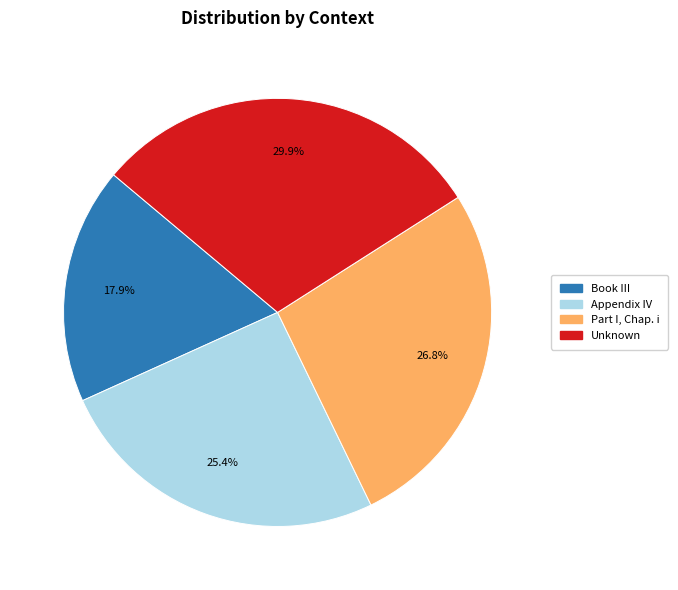

Which category has the biggest portion of the pie?

Unknown